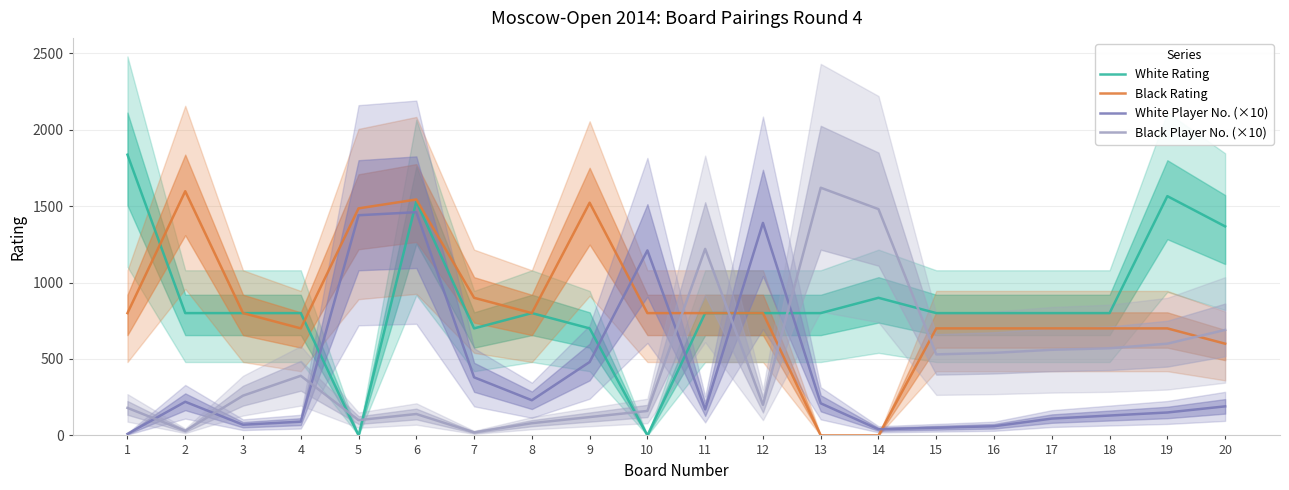

True or false: White Rating has a value of 221 at 4.

False